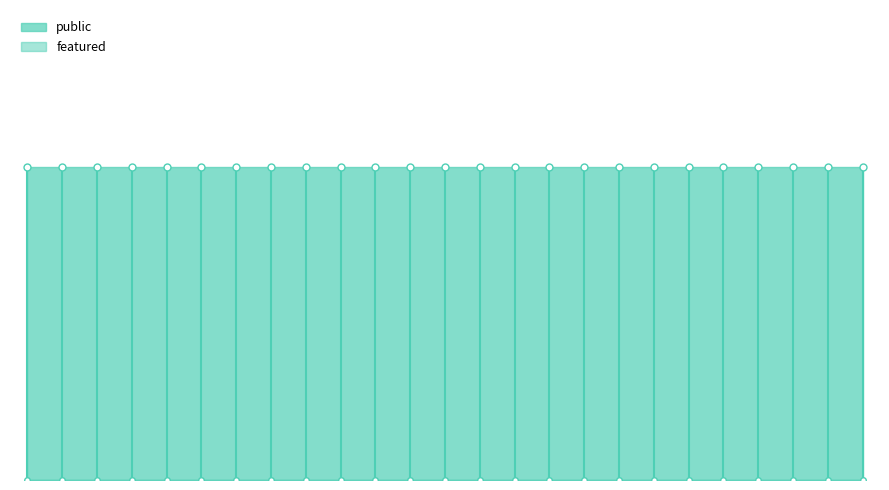

What is the label of the 17th point from the right?

6621